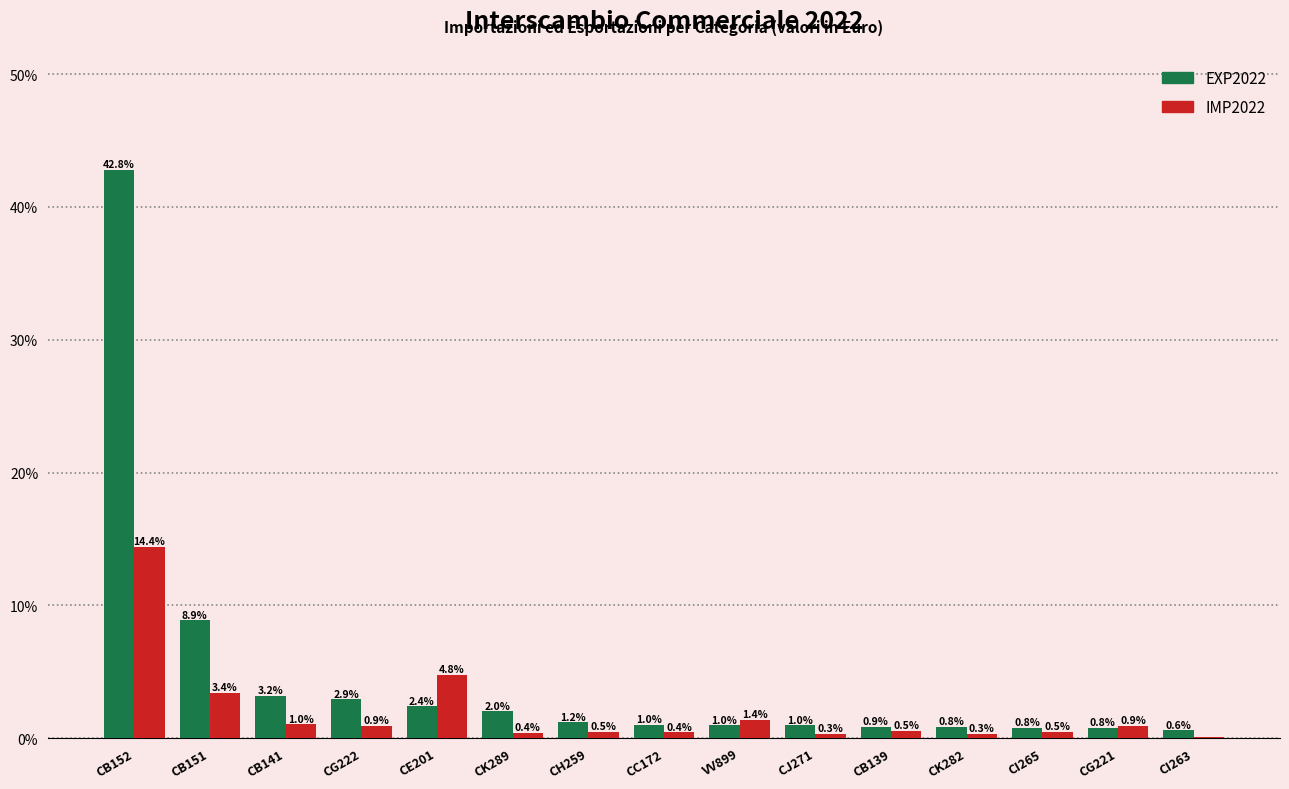

Where is IMP2022 nearest to the value 7?

CE201